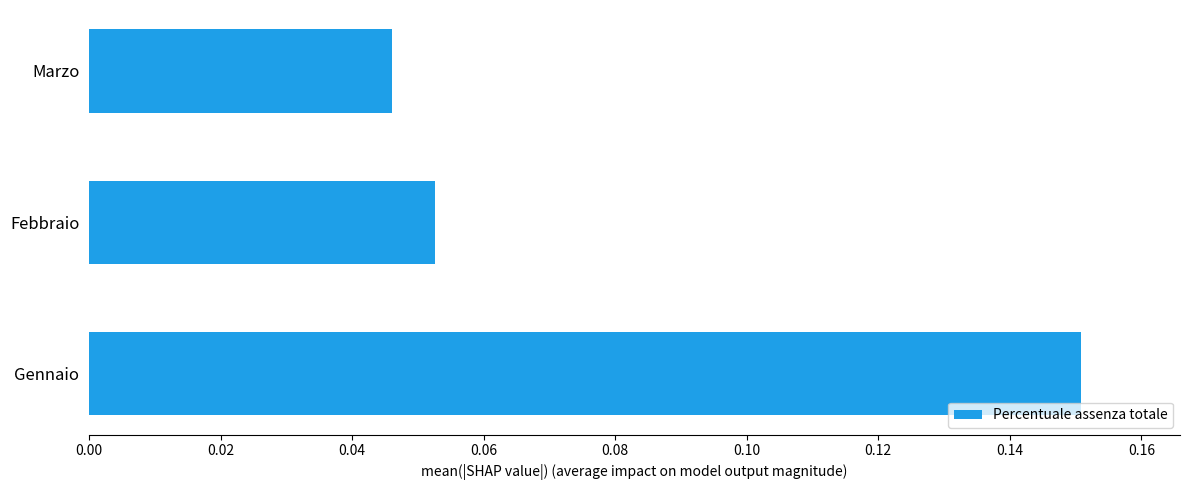

How many series are shown in this chart?

1